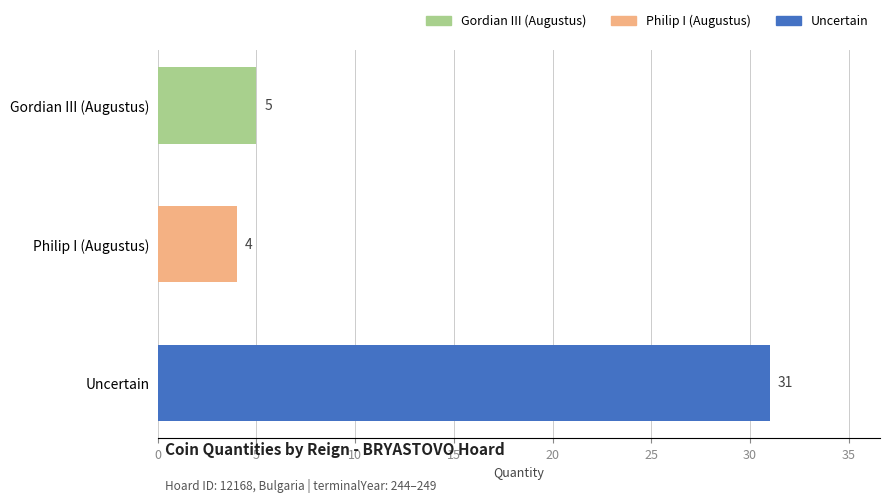

What is the difference between the second highest and minimum values?

1